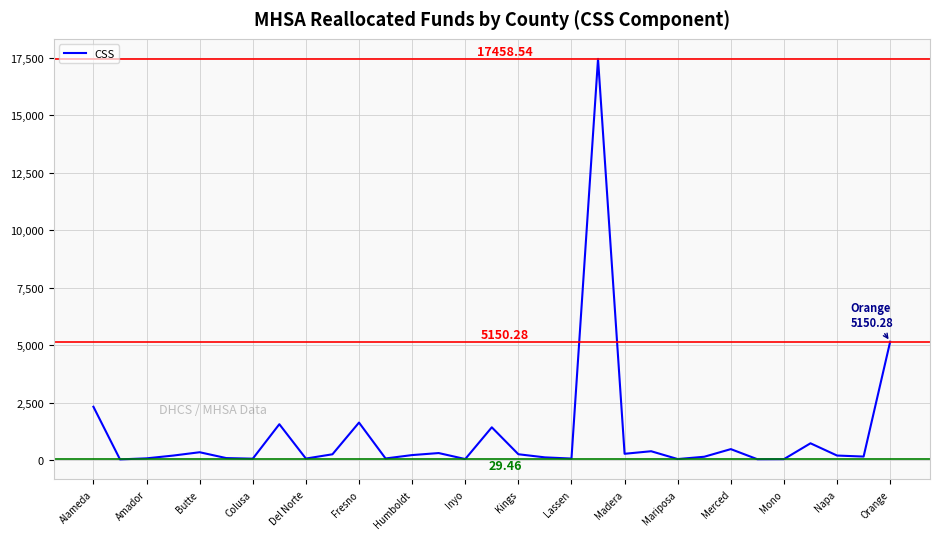

What is the difference between the maximum and minimum values?

17429.1